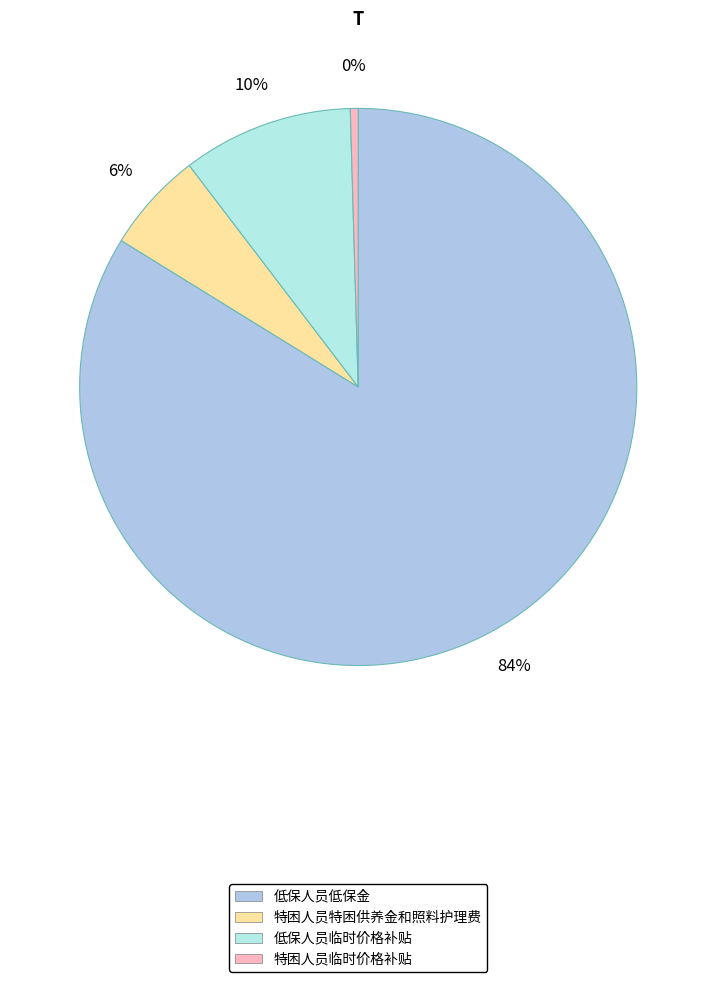

Which slice is the largest?

低保人员低保金